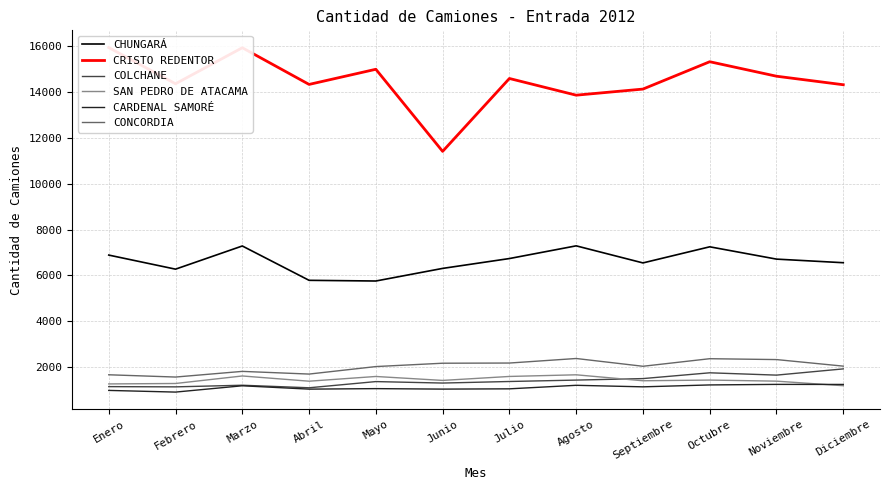

What is the label of the 10th point from the right?

Marzo